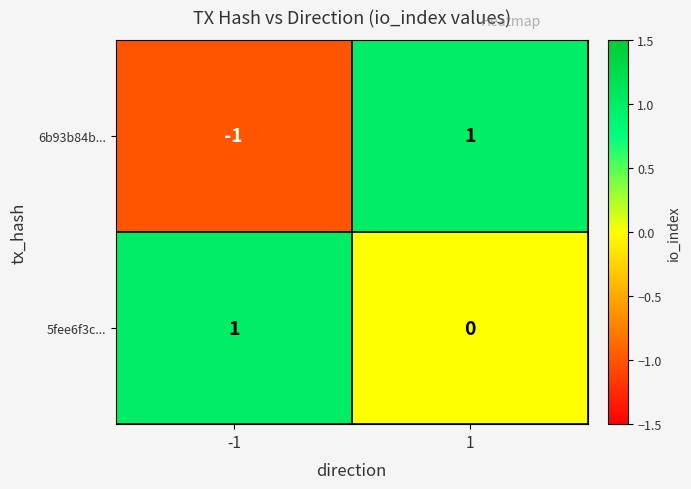

Which series has the largest total across all categories?

5fee6f3c...